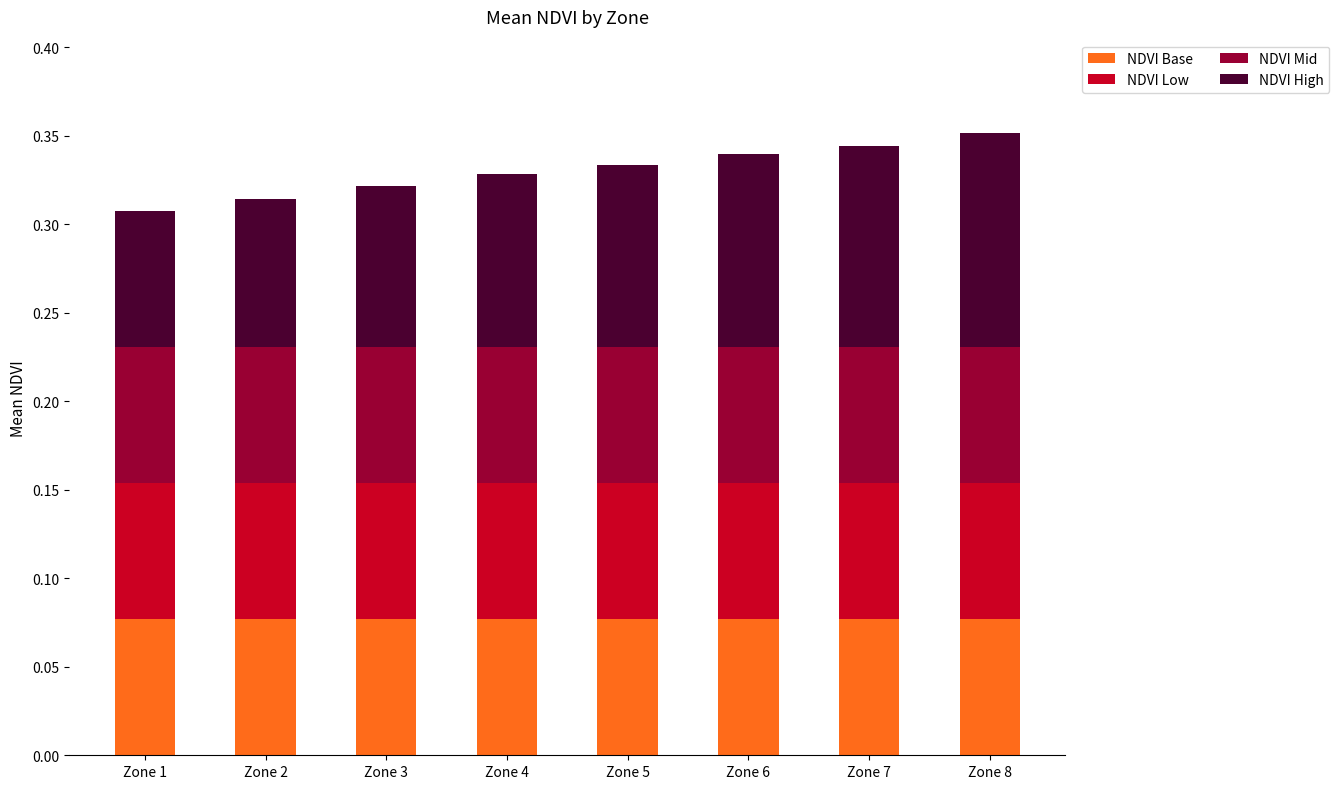

What is the total value across all series at Zone 3?

0.3